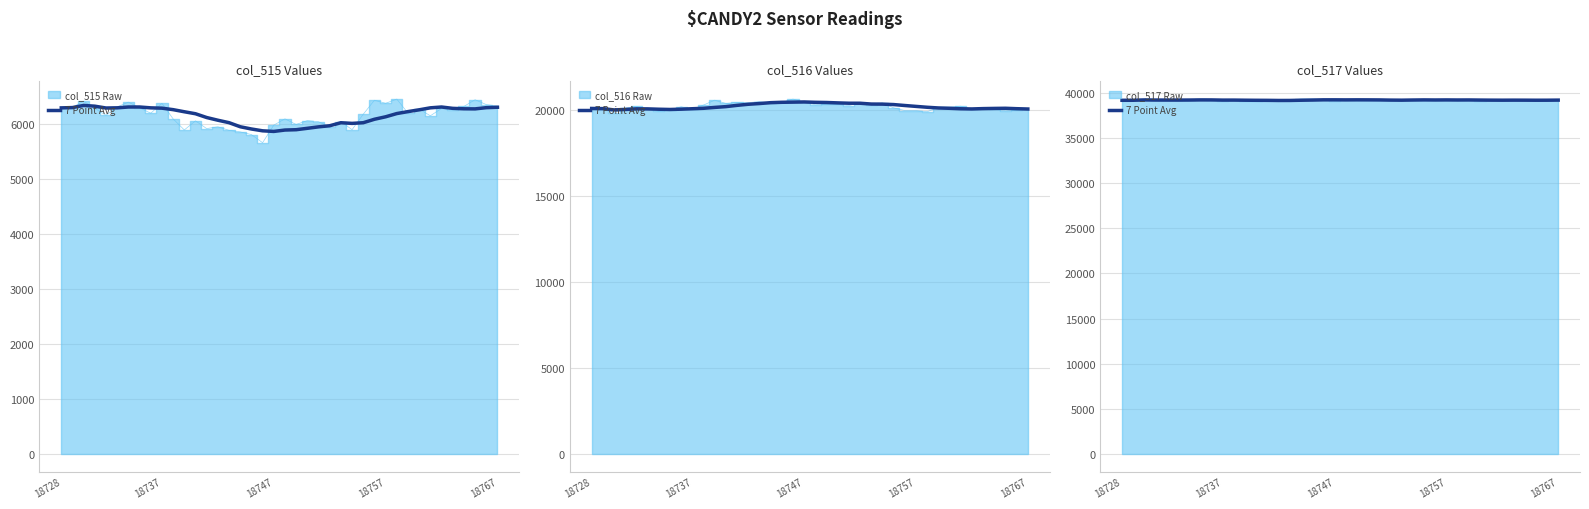

True or false: there are more than 2 points higher than both neighbors.

True